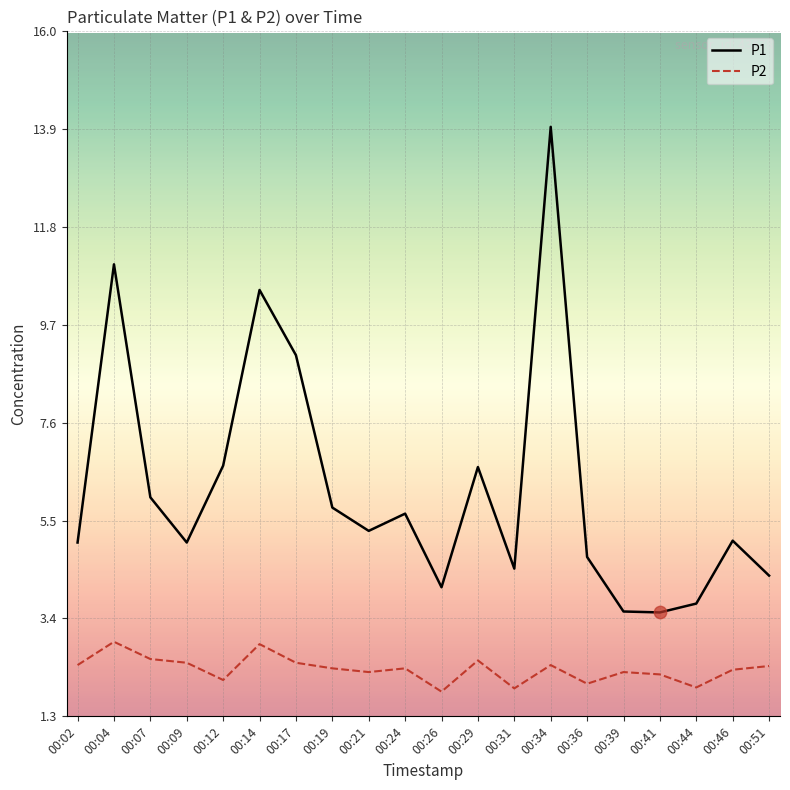

What is the difference between the highest and lowest values at 00:24?

3.3